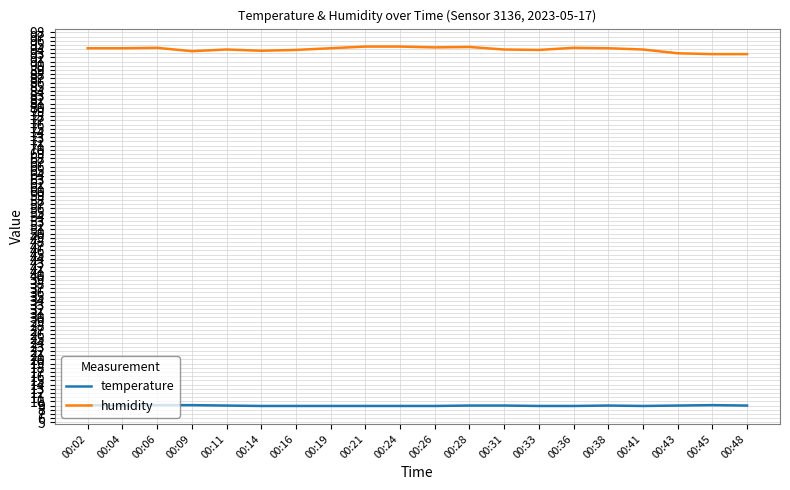

How many series are shown in this chart?

2